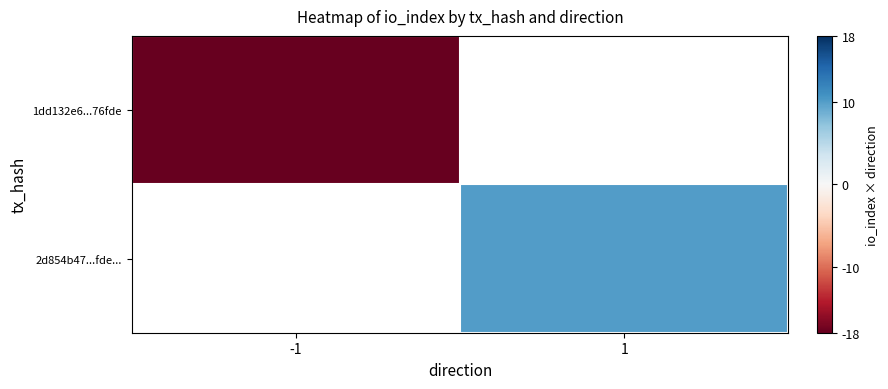

Which series has the widest spread of values?

1dd132e6...76fde